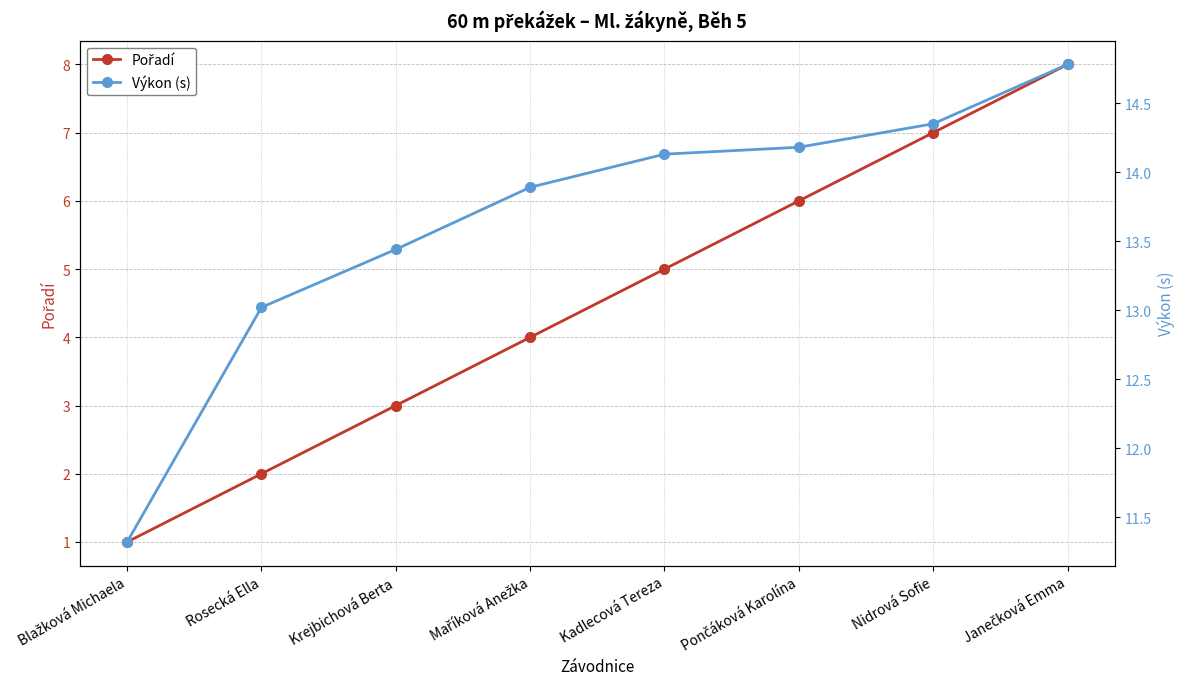

At Pončáková Karolína, list the series in order from smallest to largest.

Pořadí, Výkon (s)